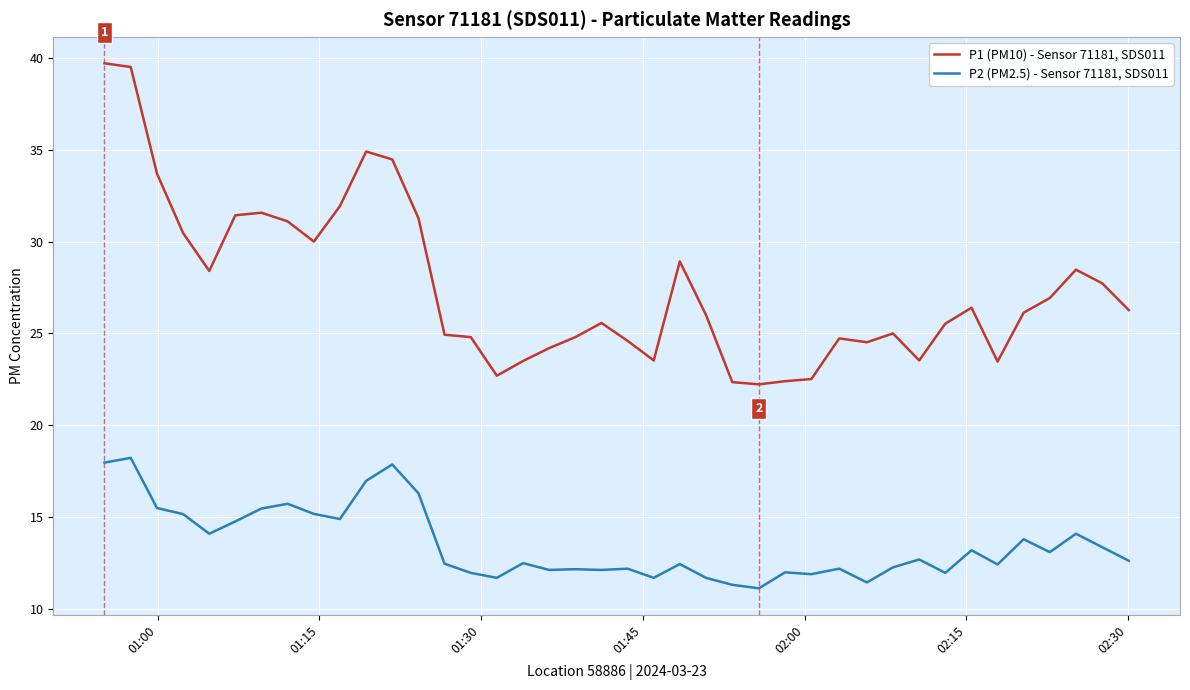

What is the minimum value for P1 (PM10) - Sensor 71181, SDS011?

22.2